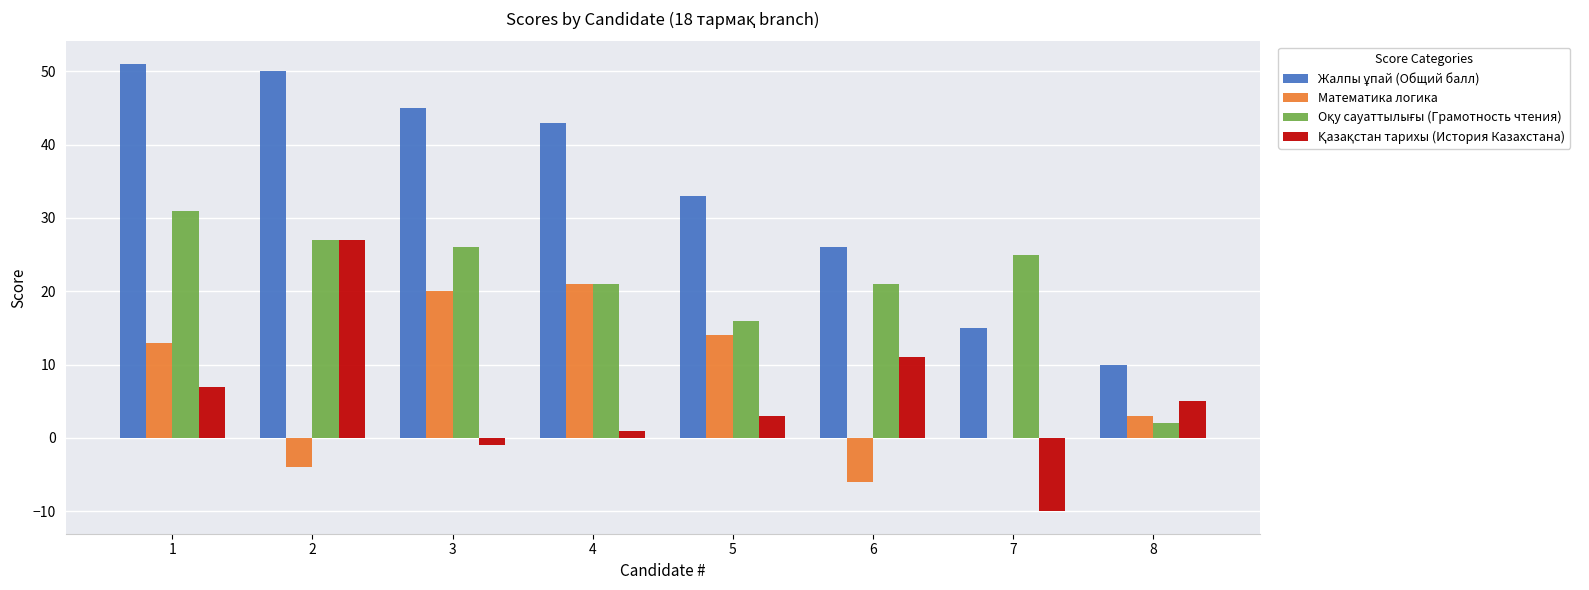

The Математика логика series shows -16 at 7. True or false?

False